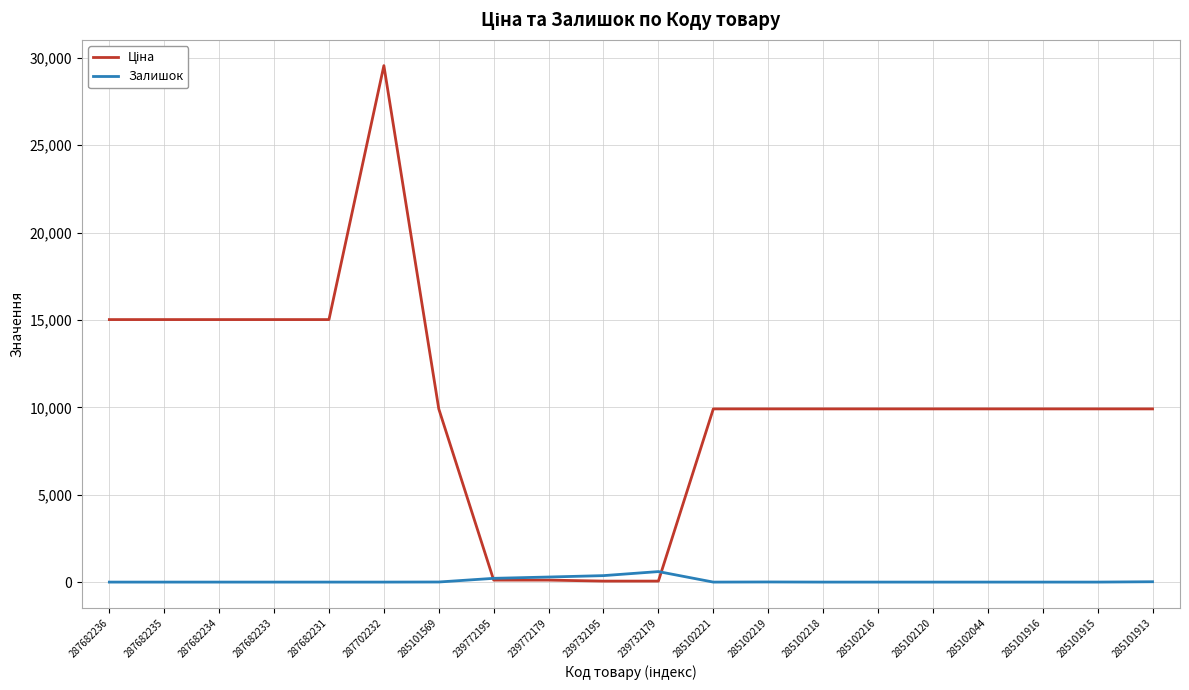

How many values in the Залишок series exceed 0?

7